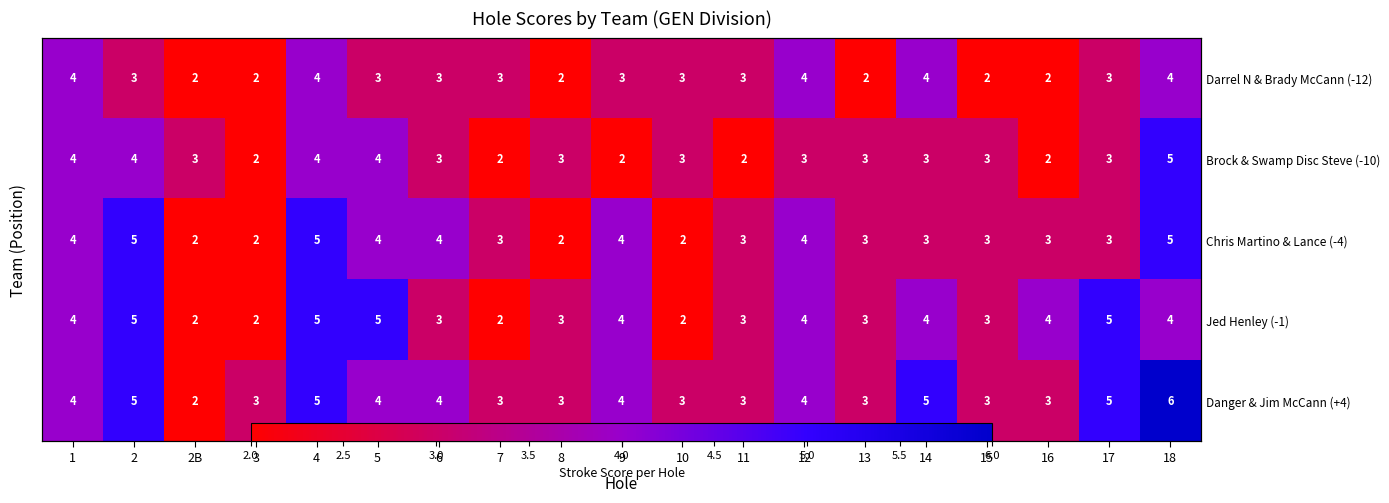

The value of Brock & Swamp Disc Steve (-10) at 18 is 5. True or false?

True